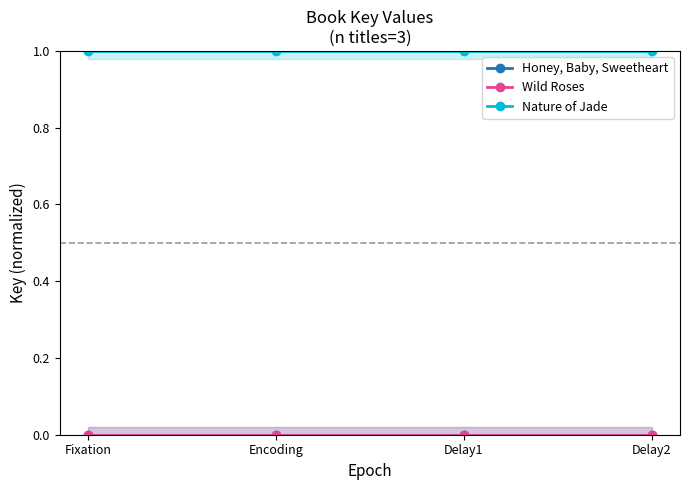

Reading left to right, what are all the values shown in this chart?

Honey, Baby, Sweetheart: 0.0	0.0	0.0	0.0
Wild Roses: 0.0	0.0	0.0	0.0
Nature of Jade: 1.0	1.0	1.0	1.0